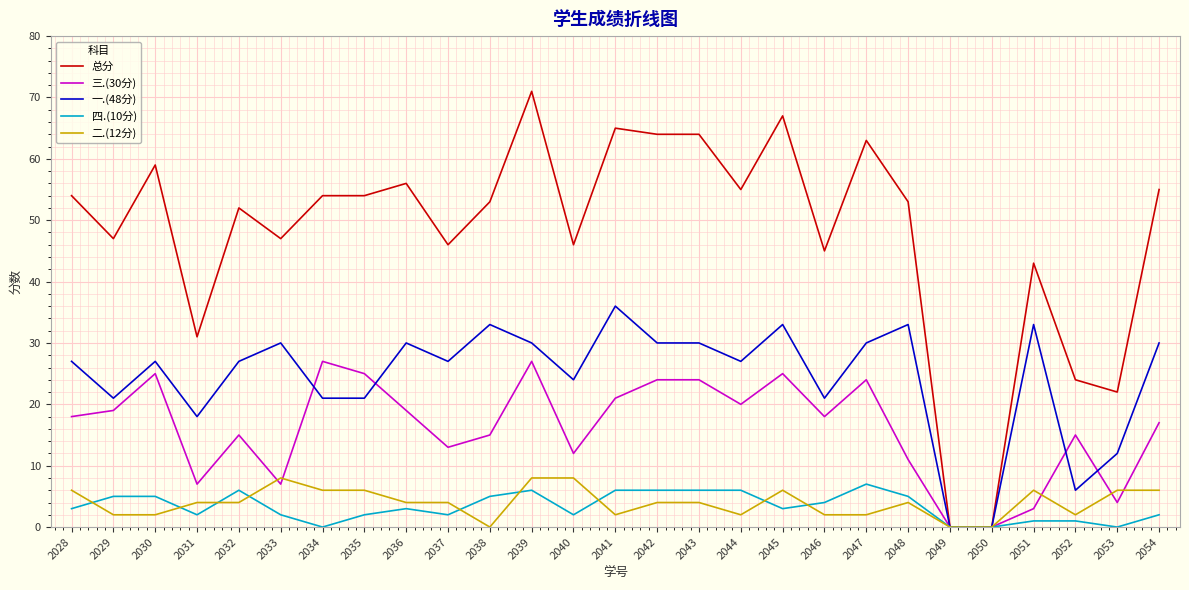

What is the maximum value for 二.(12分)?

8